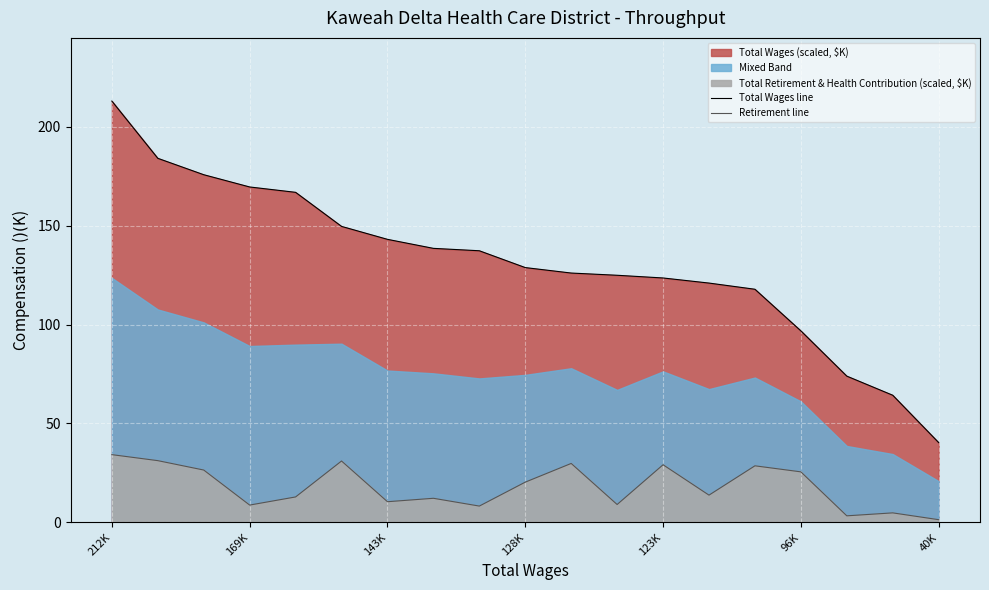

Which series has the widest spread of values?

Total Wages line